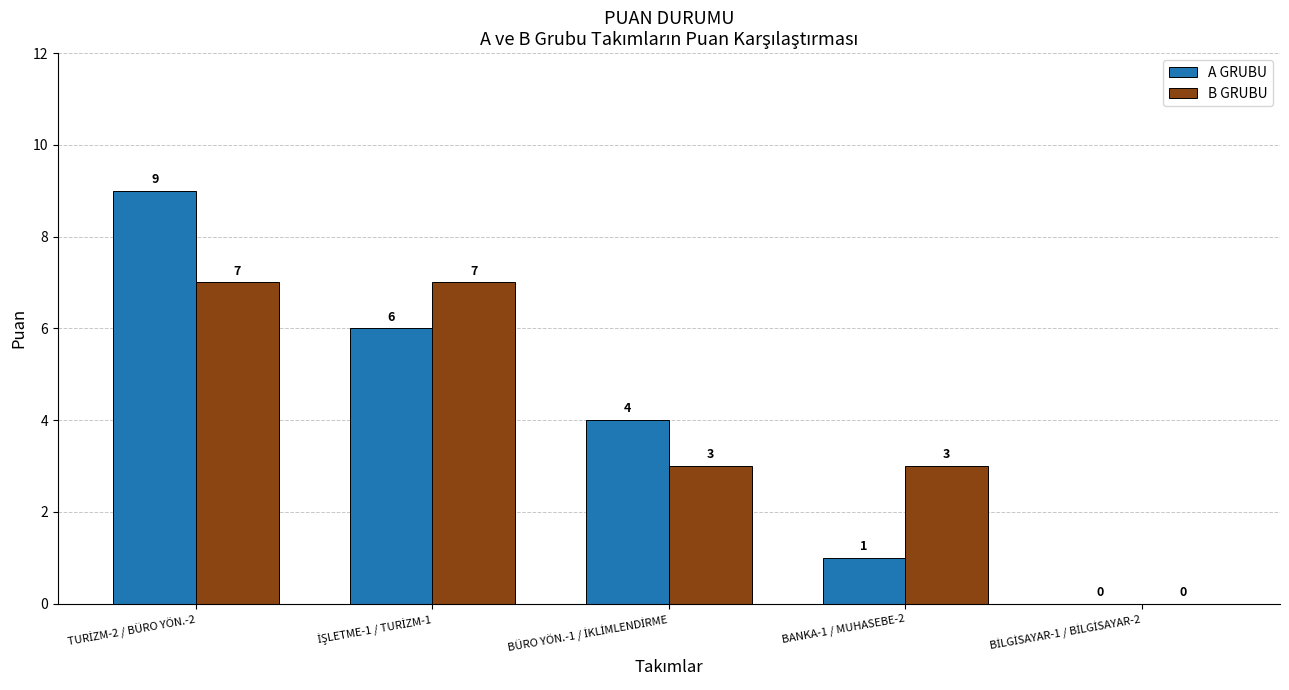

How many groups of bars are there?

5